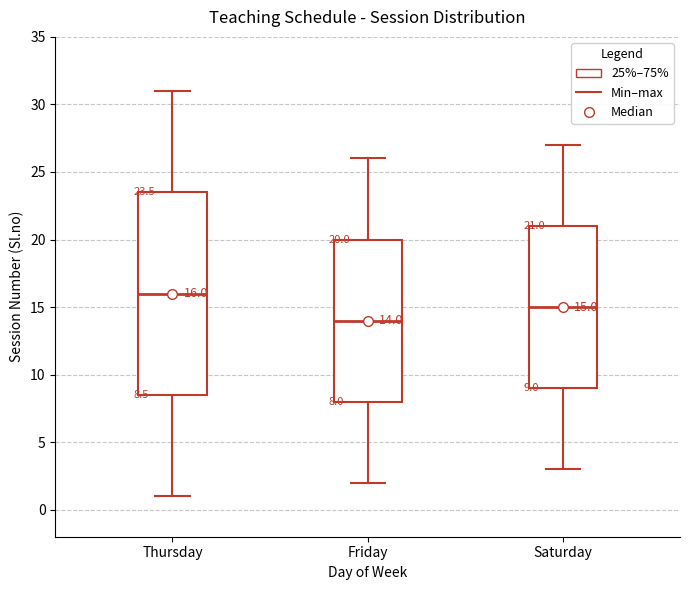

Which box has the highest median line?

Thursday